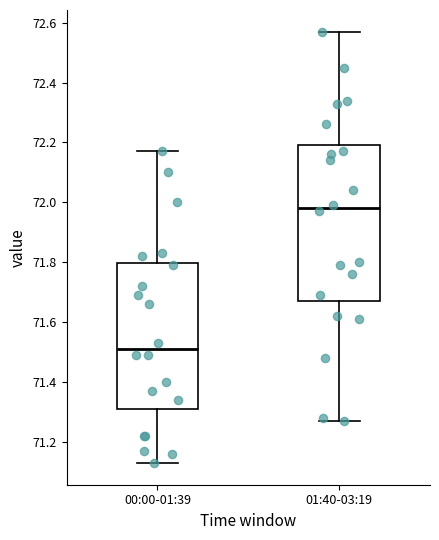

Reading left to right, read every box against the y-axis: the position of its median line, the range the box covers, and the ends of its whiskers. The values are not printed on the chart, so give them approximately, as read against the axis.

00:00-01:39: median 71.52, box 71.32 to 71.80, whiskers 71.14 to 72.18
01:40-03:19: median 71.98, box 71.68 to 72.20, whiskers 71.28 to 72.58